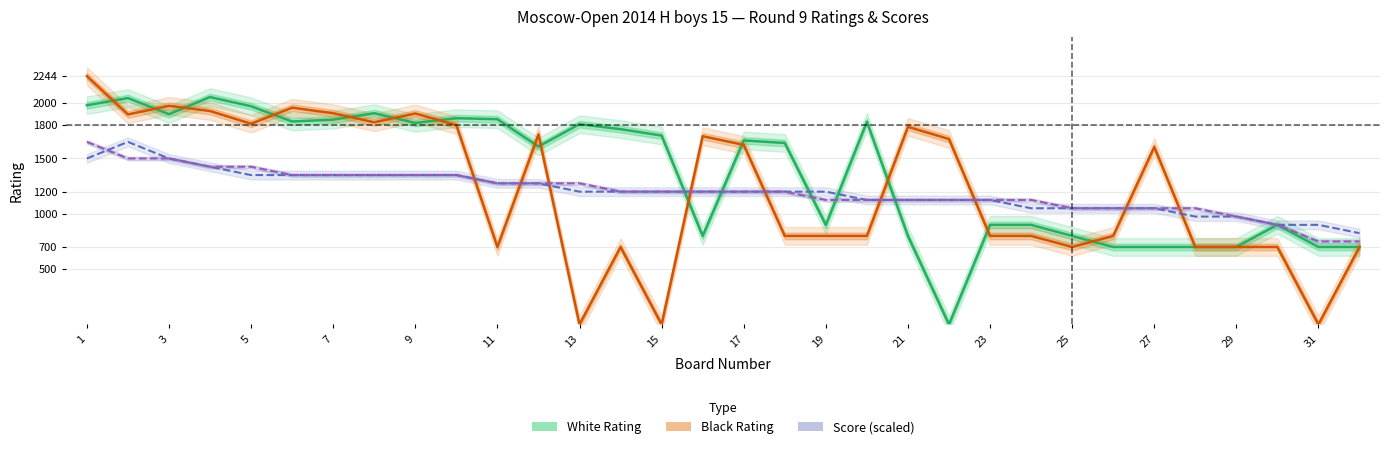

How many series are shown in this chart?

4